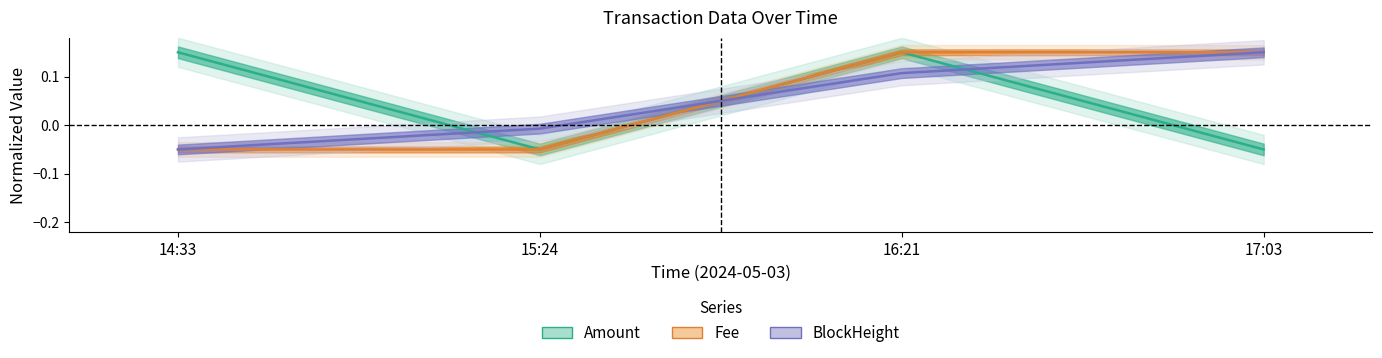

Reading left to right, what are all the values shown in this chart?

Amount: 0.2	-0.0	0.1	-0.1
Fee: -0.1	-0.1	0.2	0.2
BlockHeight: -0.1	-0.0	0.1	0.2